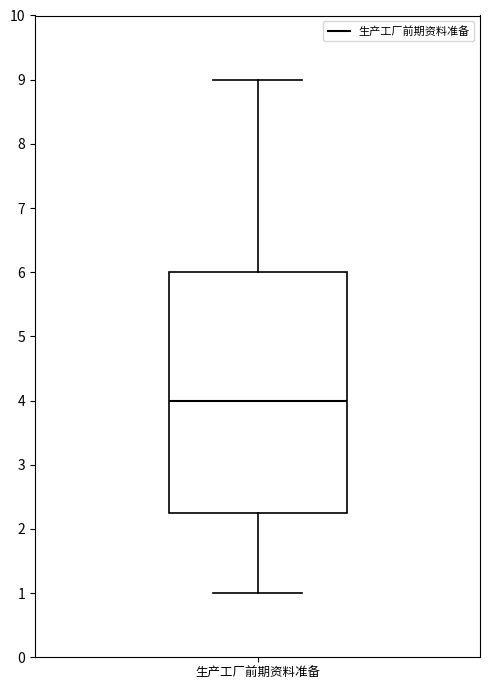

Read this box plot against the y-axis: the position of the median line, the range covered by the box, and the ends of both whiskers. The values are not printed on the chart, so give them approximately, as read against the axis.

median 4.0, box 2.3 to 6.0, whiskers 1.0 to 9.0